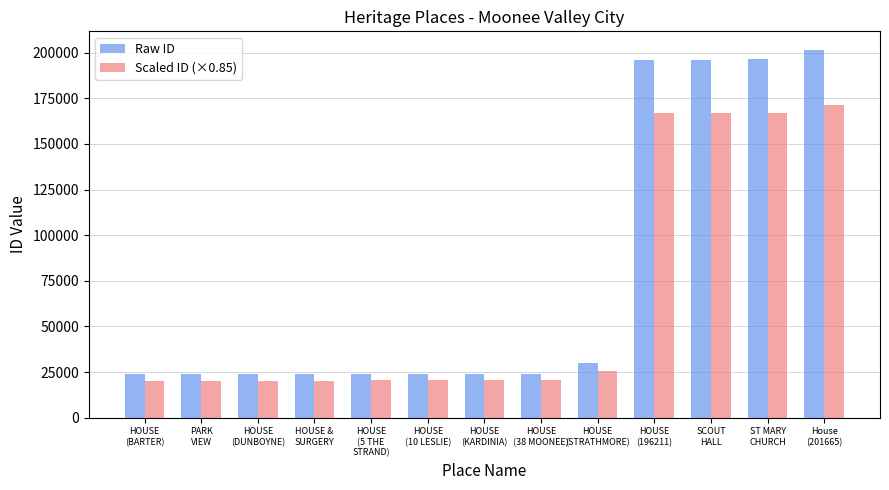

Which series has the largest total across all categories?

Raw ID